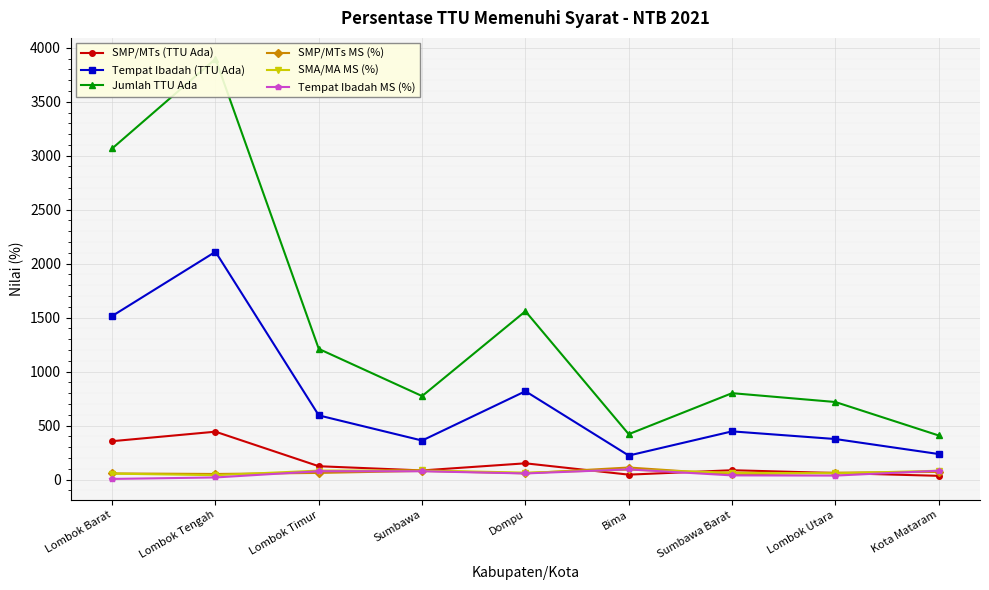

How many interior local valleys does the Tempat Ibadah MS (%) series have?

2